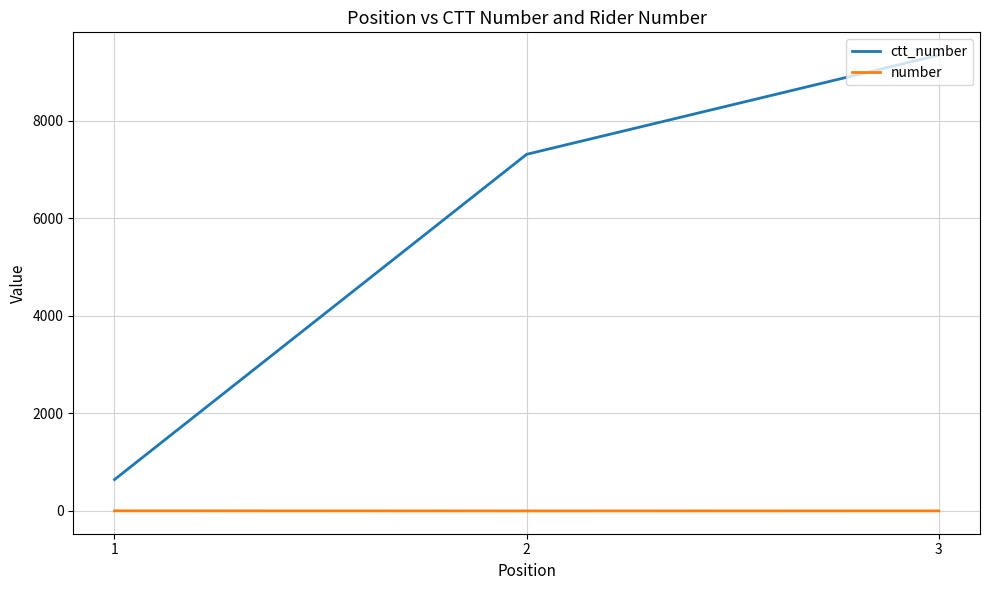

Which series has the largest range (max minus min)?

ctt_number